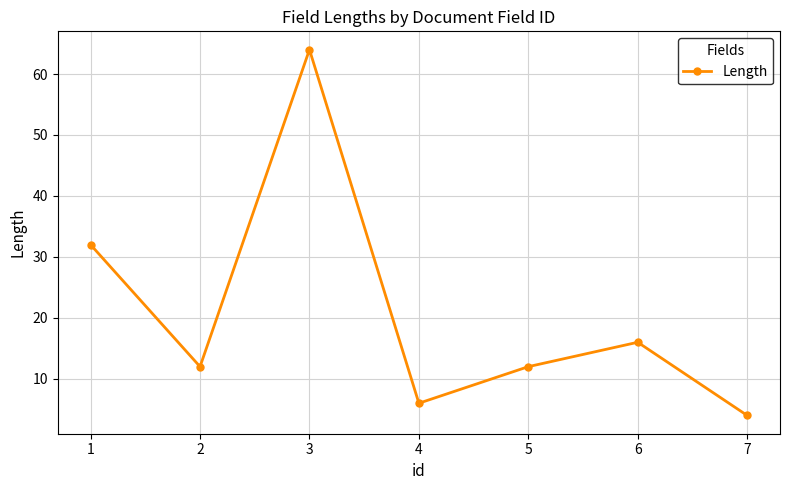

What value does the data have at 4, to the nearest 5?

5